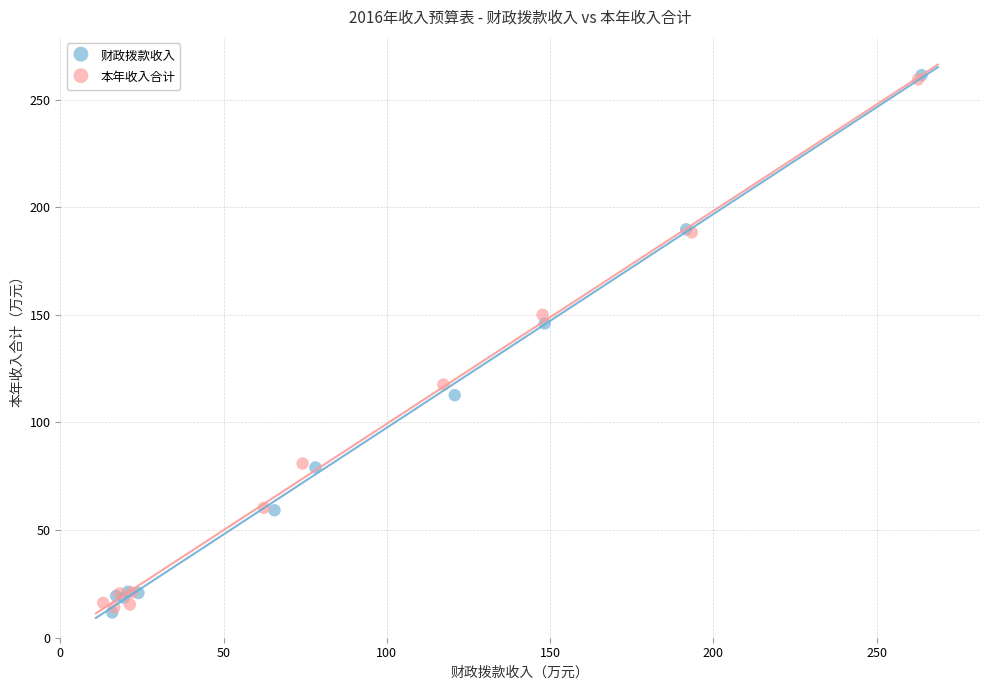

What are all the series names shown in the legend?

财政拨款收入, 本年收入合计